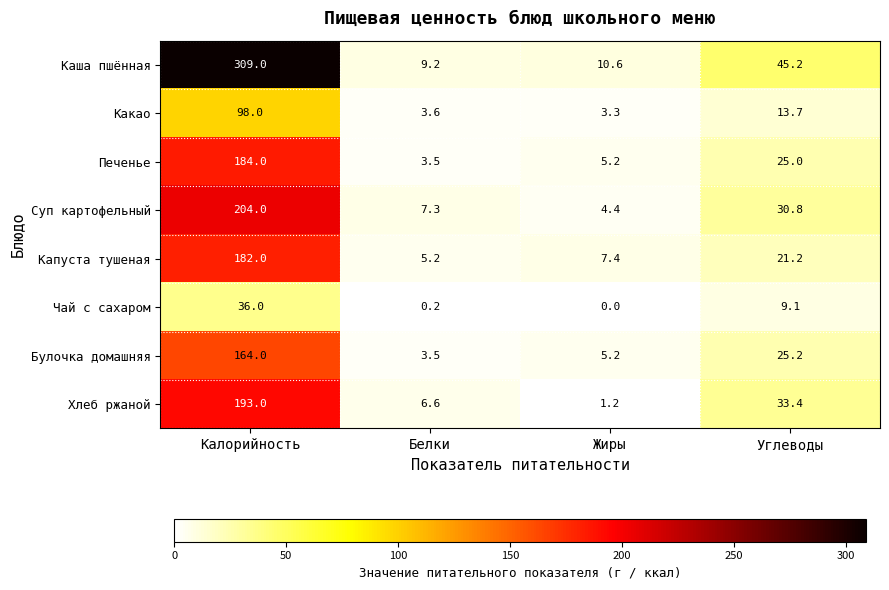

What is the difference between the Каша пшённая values at Калорийность and Белки?

299.8